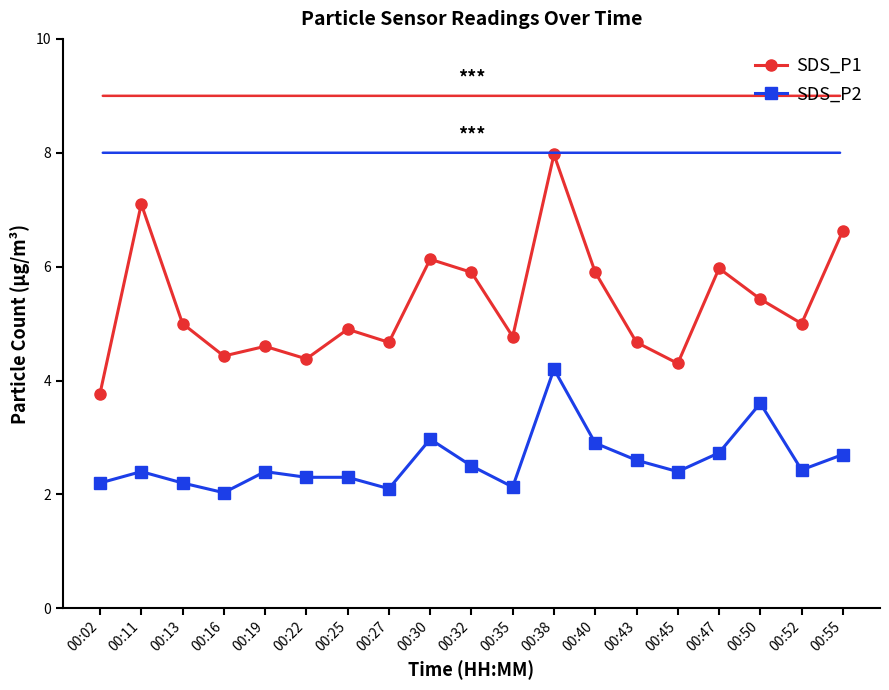

Rank the series by their average value, from highest to lowest.

SDS_P1, SDS_P2